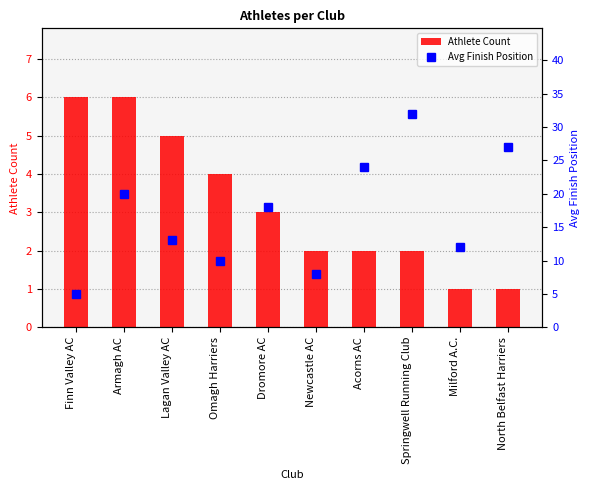

The Athlete Count series shows 4 at Omagh Harriers. True or false?

True